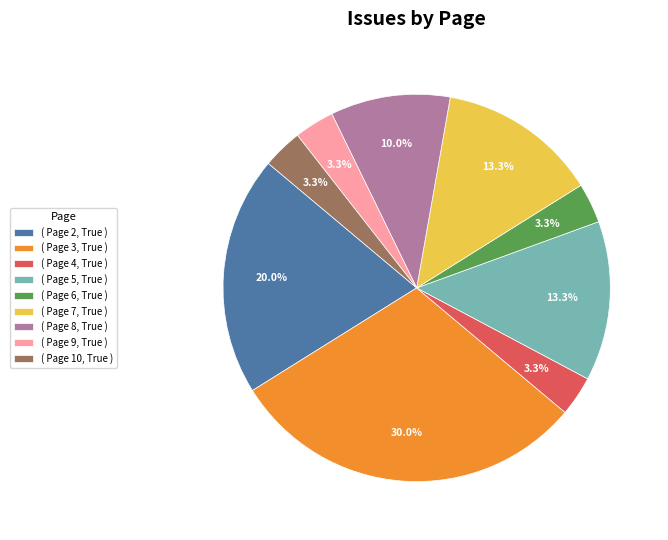

Does any single category account for the majority?

No